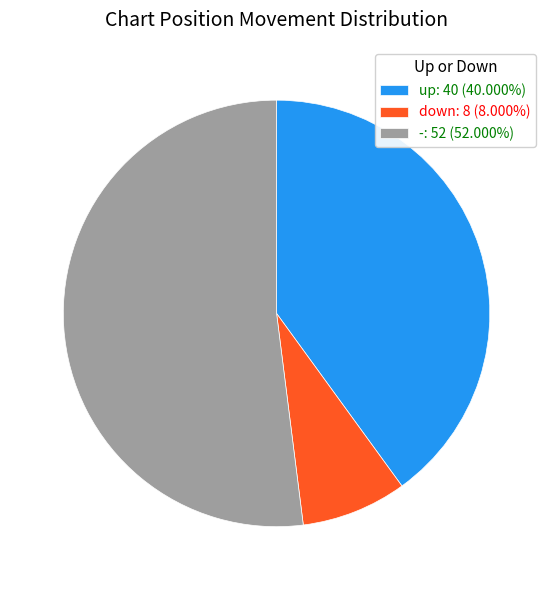

Approximately how many times larger is the value at - compared to down?

6.5